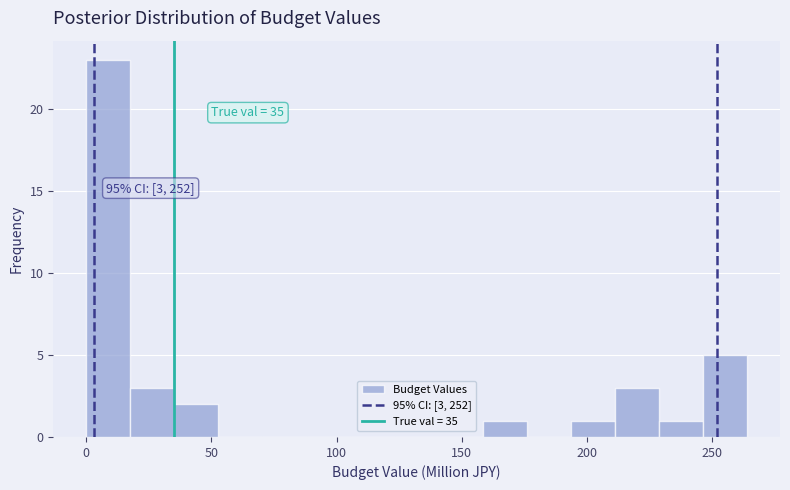

Around what value on the x-axis is the tallest bar? Give the approximate position of its centre, as read against the axis.

10